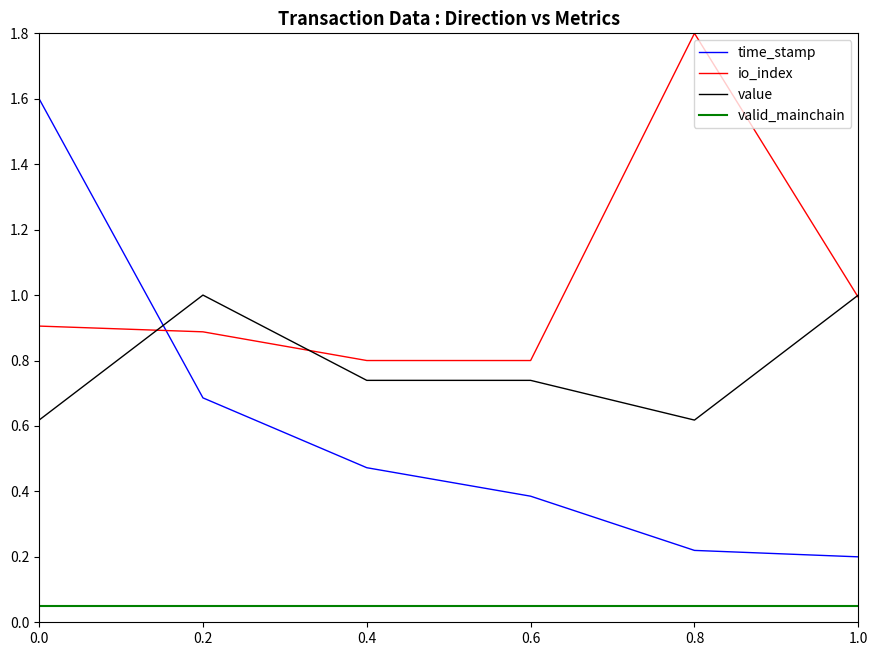

What position from the left is 0.8?

5